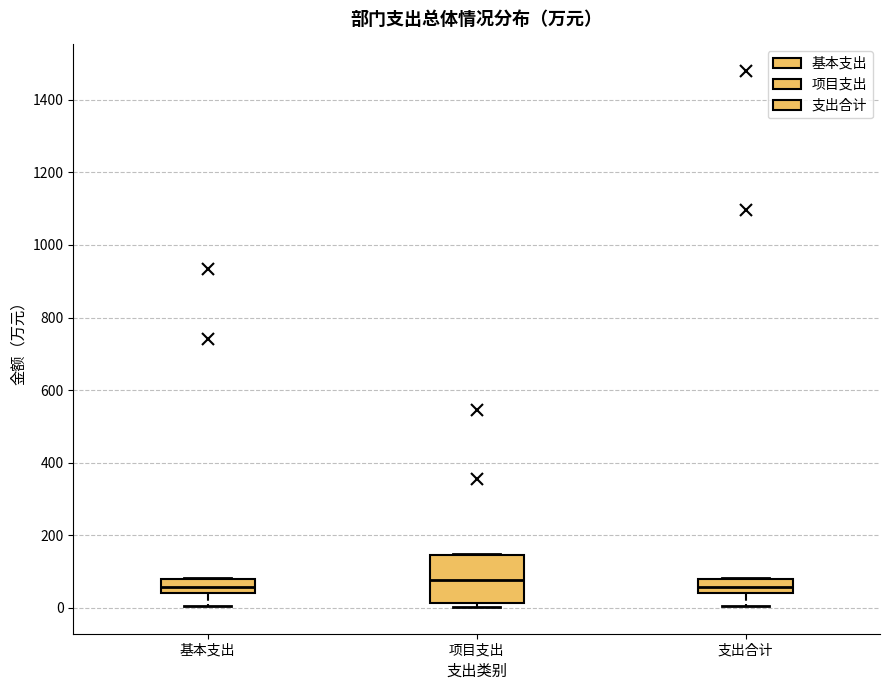

Reading left to right, transcribe this box plot: for each box, give where its median line is, the range the box spans, and where its two whiskers end, as read against the y-axis. The values are not printed on the chart, so give them approximately, as read against the axis.

基本支出: median 60, box 40 to 80, whiskers 0 to 80
项目支出: median 80, box 20 to 140, whiskers 0 to 140
支出合计: median 60, box 40 to 80, whiskers 0 to 80